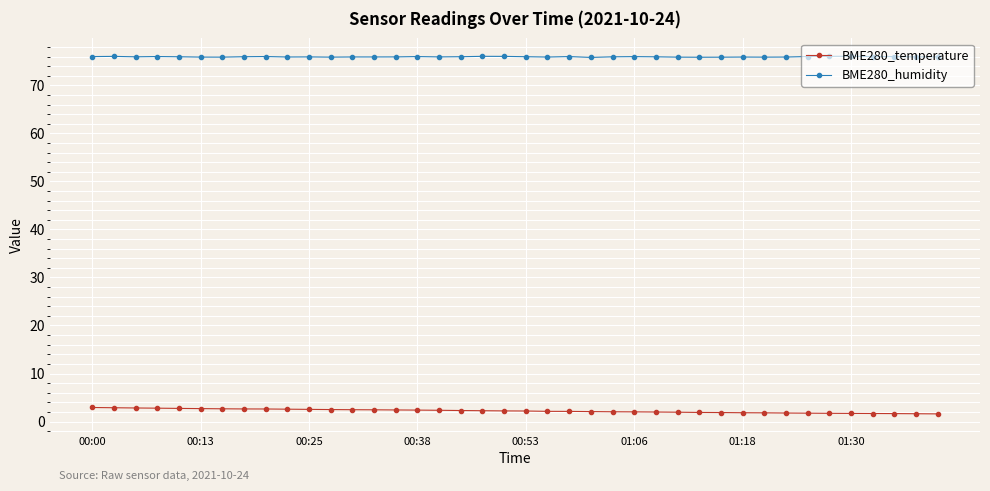

Count the number of categories in the chart.

40